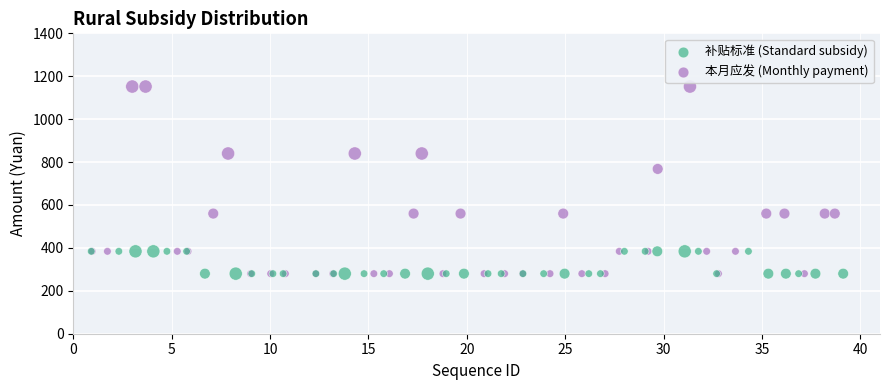

Which series reaches the maximum Y coordinate?

本月应发 (Monthly payment)